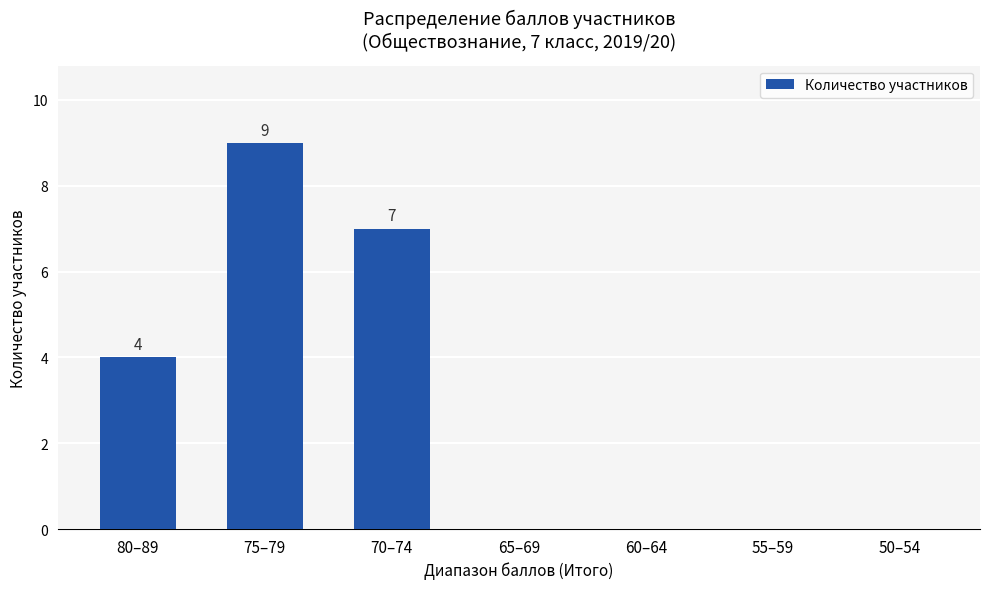

How many values are between 0 and 7?

6